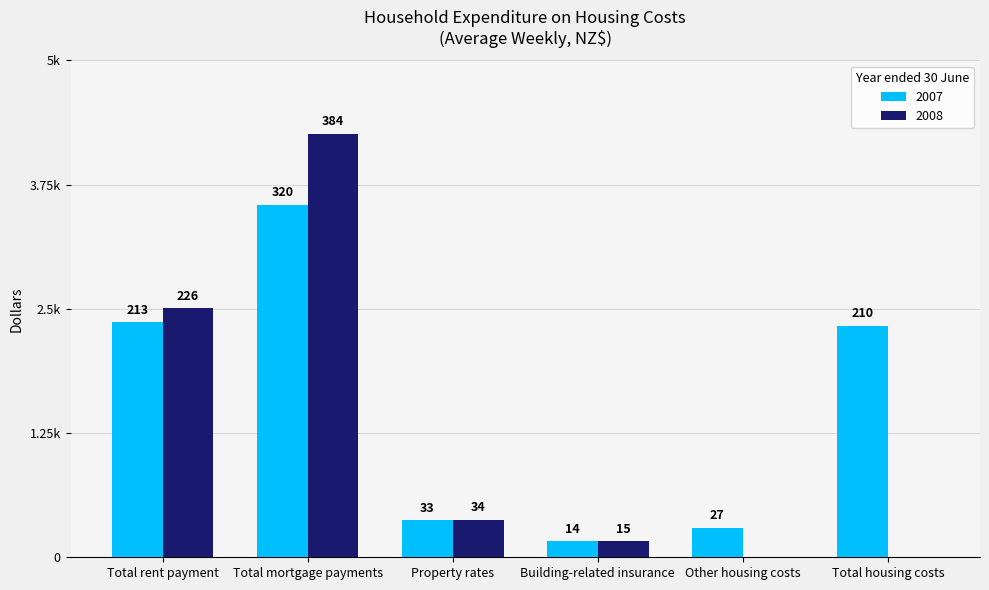

Does the chart contain stacked bars?

No